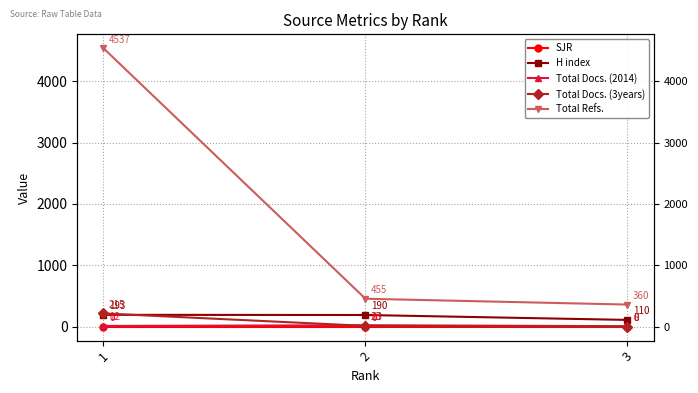

Does the chart have visible grid lines?

Yes